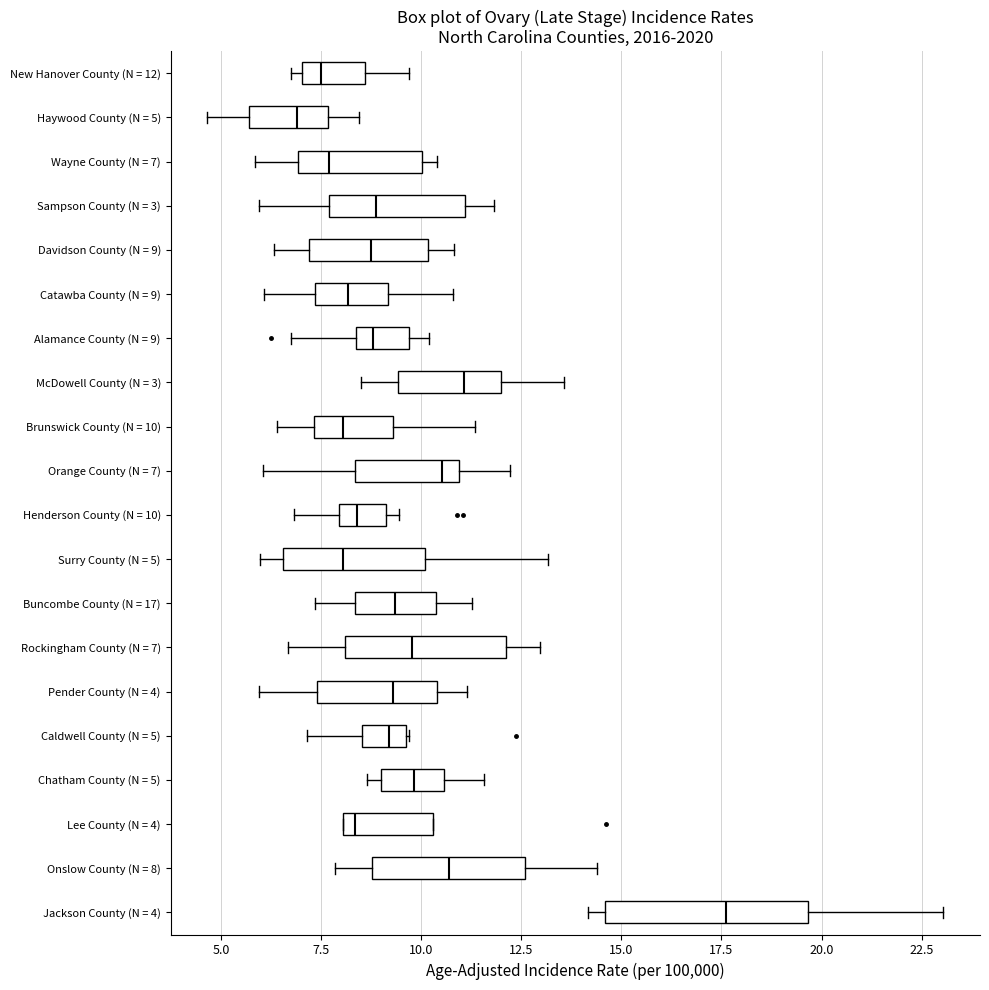

Which box is the widest, from its left edge to its right edge?

Jackson County (N = 4)